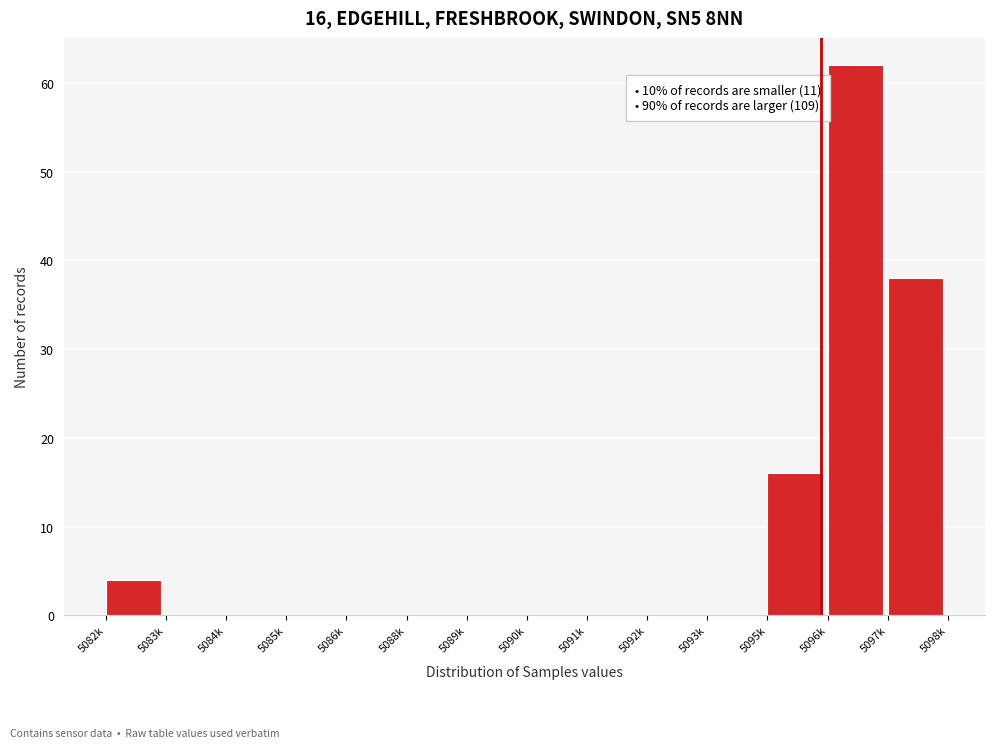

Reading left to right, what are all the values shown in this chart?

5082k=4	5083k=0	5084k=0	5085k=0	5086k=0	5088k=0	5089k=0	5090k=0	5091k=0	5092k=0	5093k=0	5095k=16	5096k=62	5097k=38